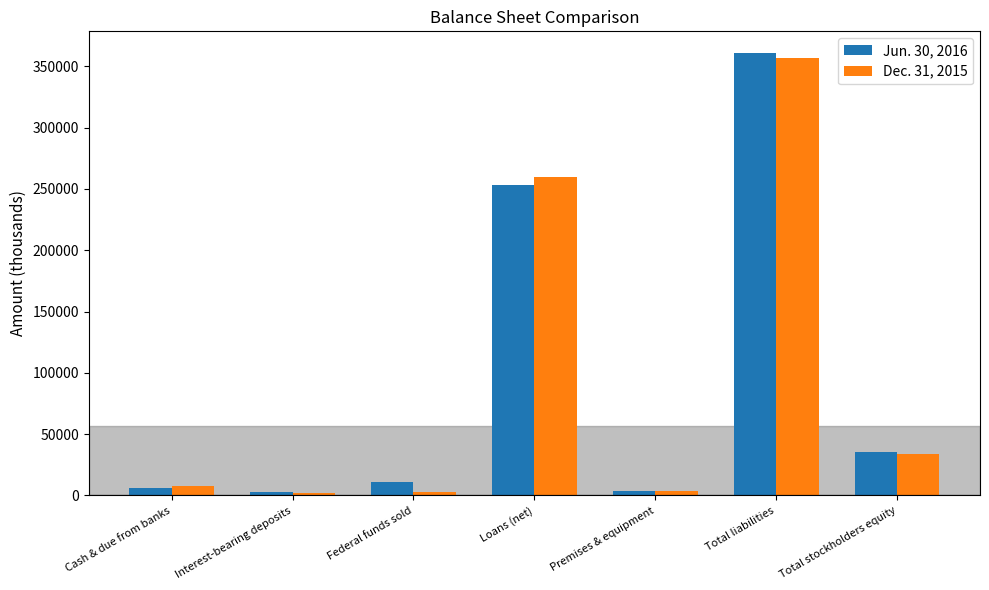

The Dec. 31, 2015 series shows 223991 at Total liabilities. True or false?

False